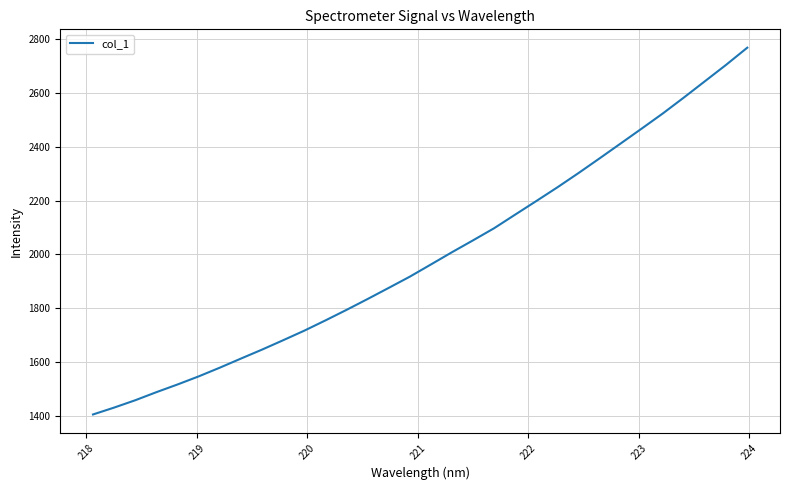

What is the greatest value displayed?

2767.3